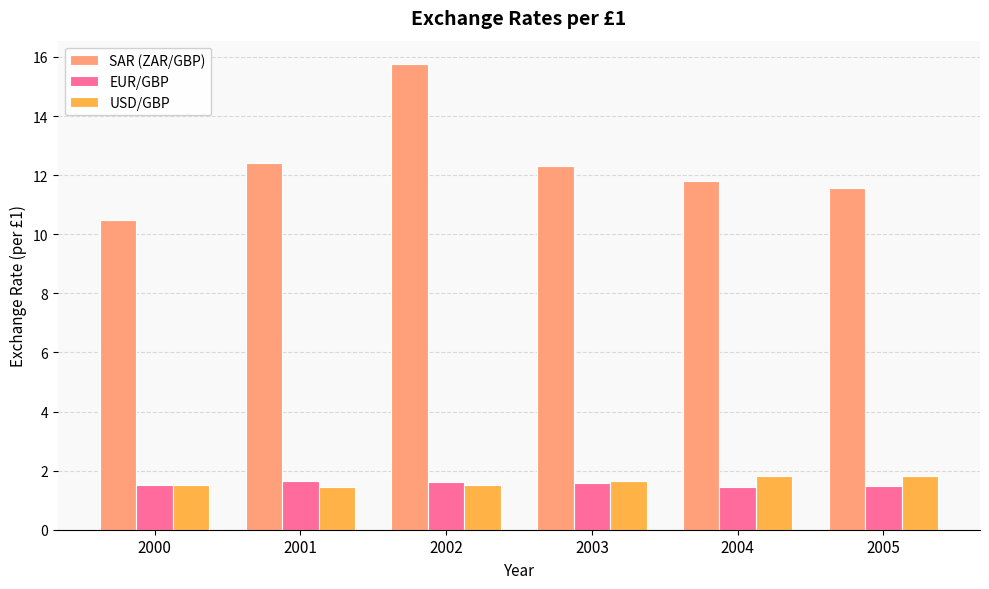

What is the smallest value displayed?

1.4